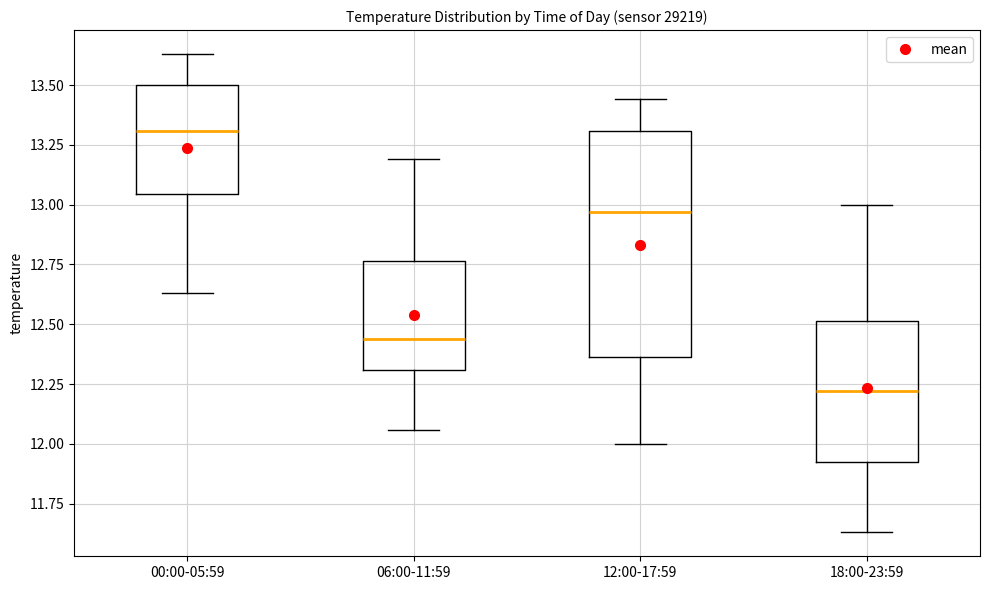

Where does the upper whisker of the box for 06:00-11:59 end on the y-axis? The values are not printed on the chart, so give them approximately, as read against the axis.

13.20